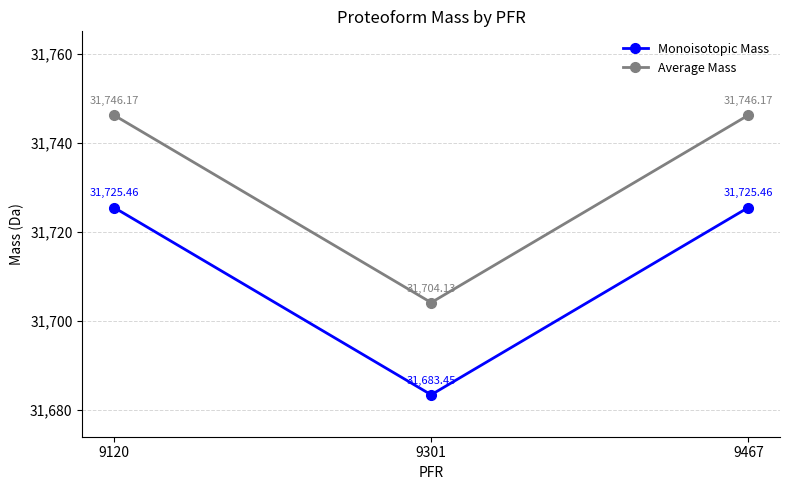

What is the average value of the Monoisotopic Mass series?

31711.5